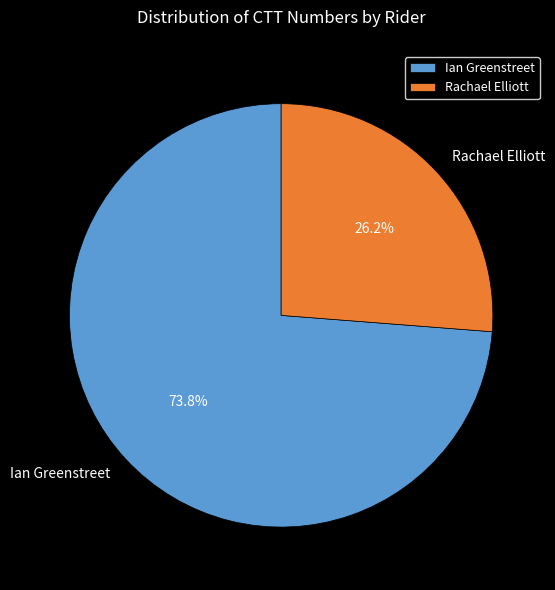

What percentage is the Ian Greenstreet slice, to the nearest percent?

74%